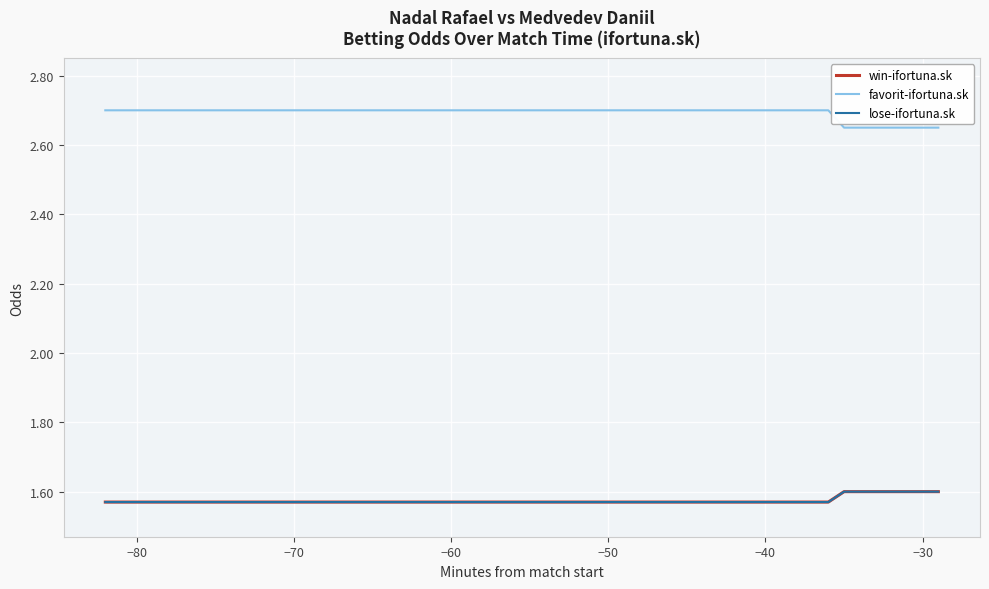

The value of win-ifortuna.sk at 39 is 2.3. True or false?

False